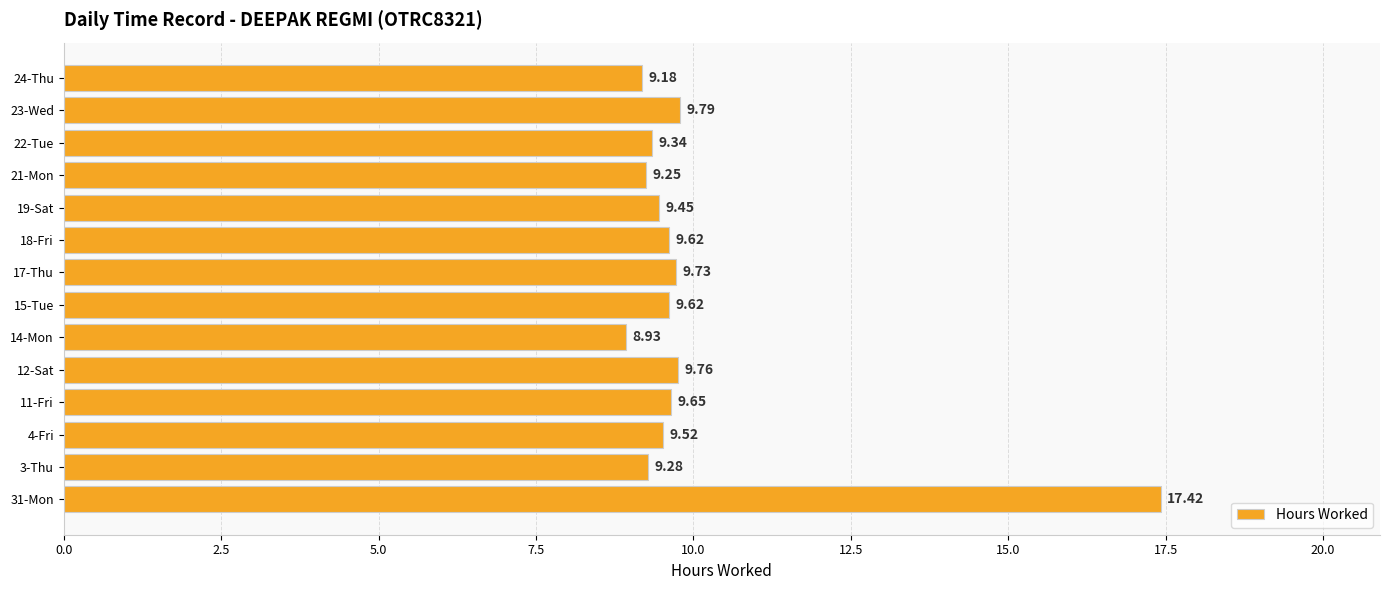

What is the sum of the values at 19-Sat and 4-Fri?

19.0